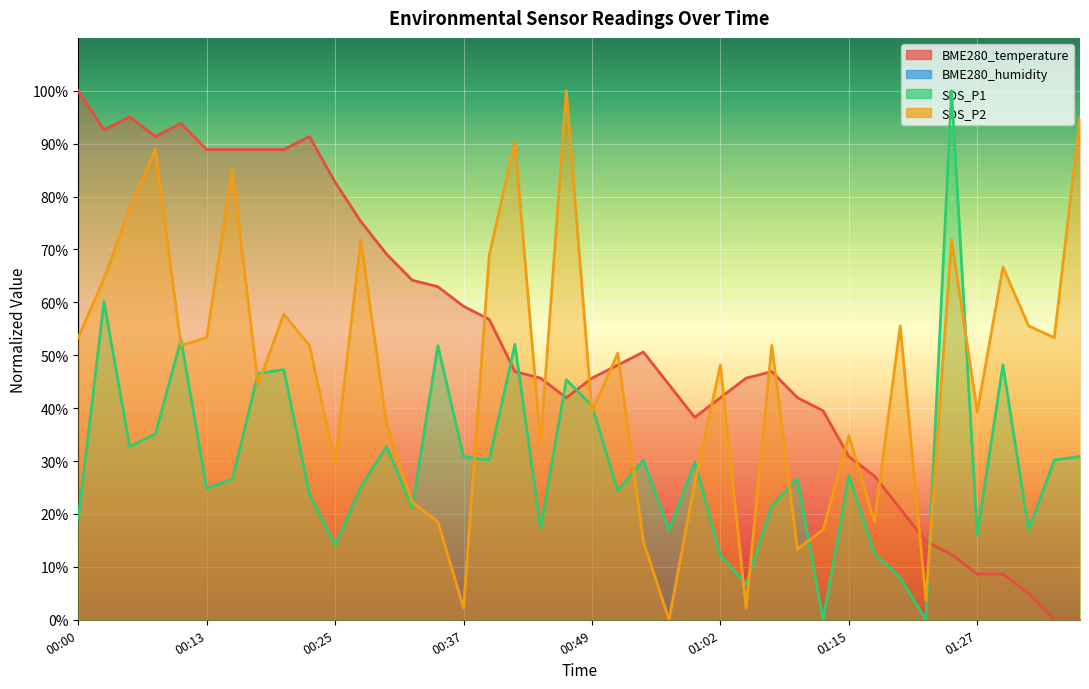

How many interior local peaks does the SDS_P2 series have?

13